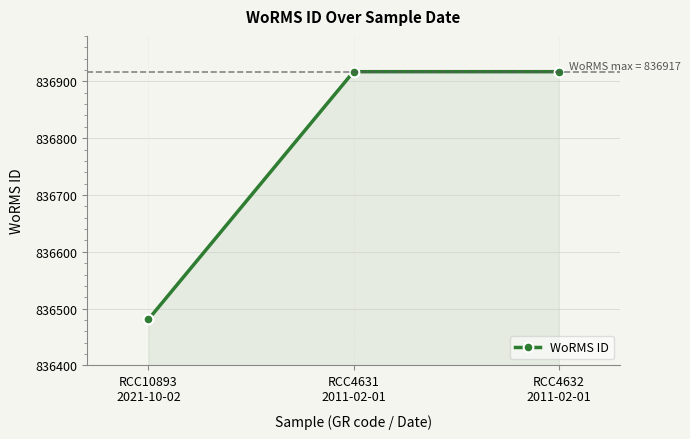

Reading left to right, extract all data points from this chart.

RCC10893
2021-10-02=836481	RCC4631
2011-02-01=836917	RCC4632
2011-02-01=836917